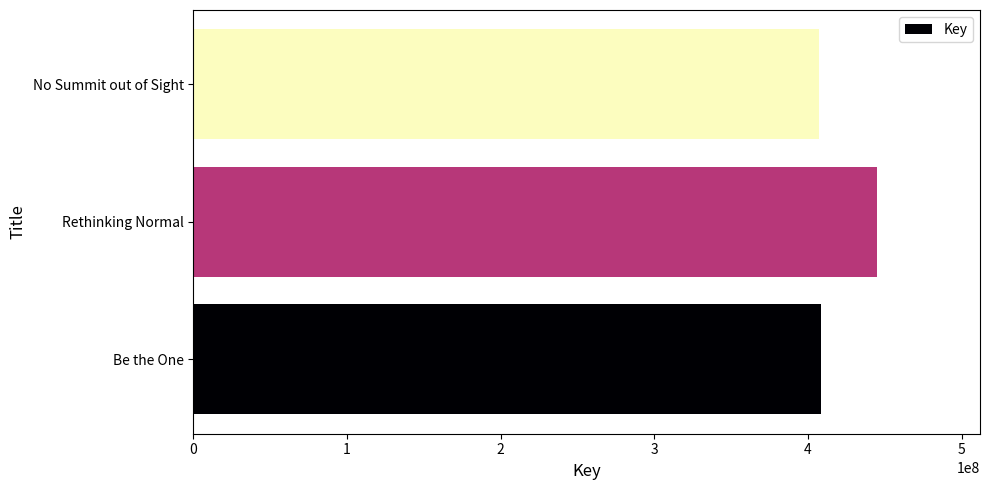

Which label corresponds to the largest value in the chart?

Rethinking Normal